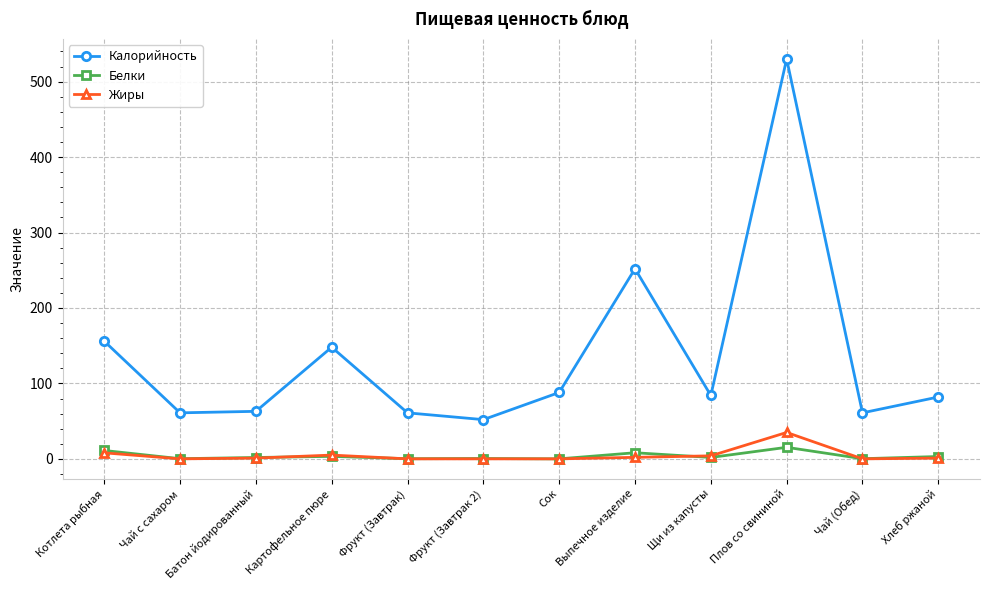

Rank the series by their maximum value, from highest to lowest.

Калорийность, Жиры, Белки